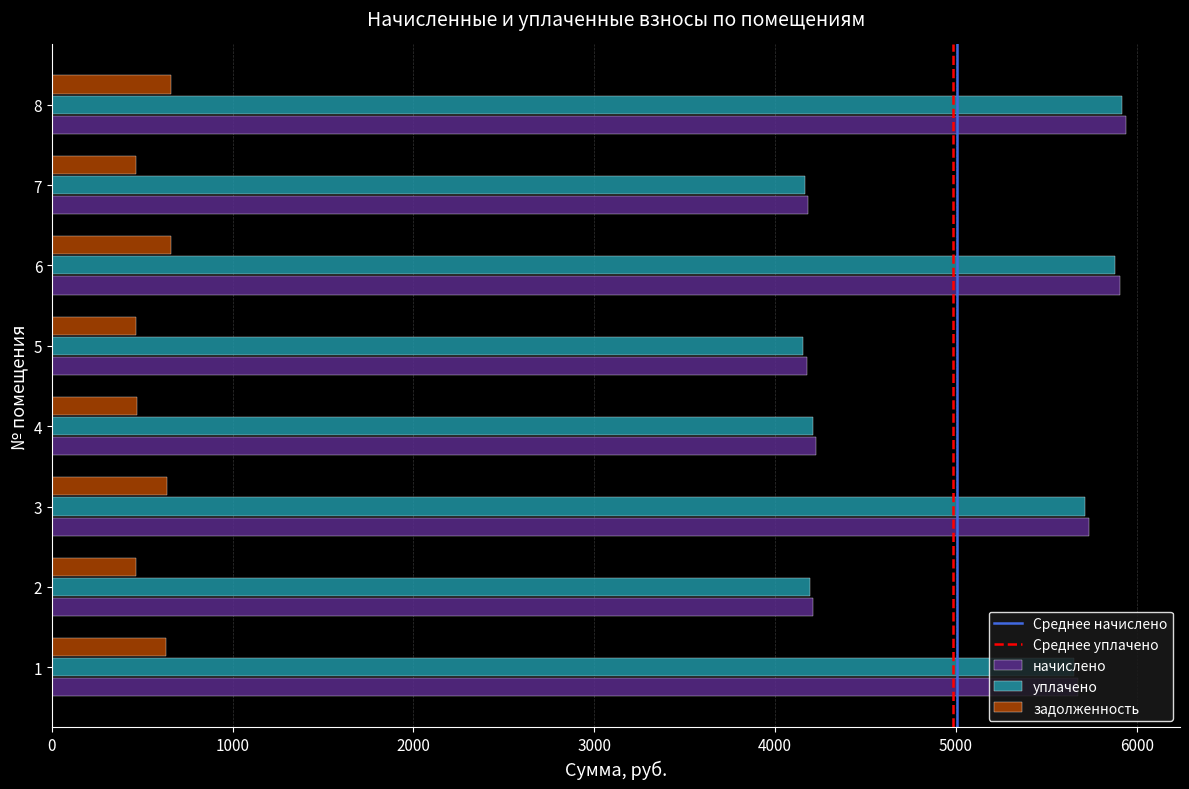

At how many categories does at least one series exceed 2252?

8